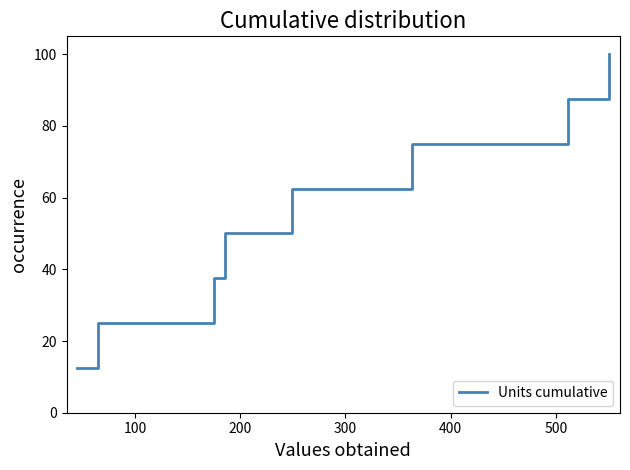

What is the maximum value shown in the chart?

100.0